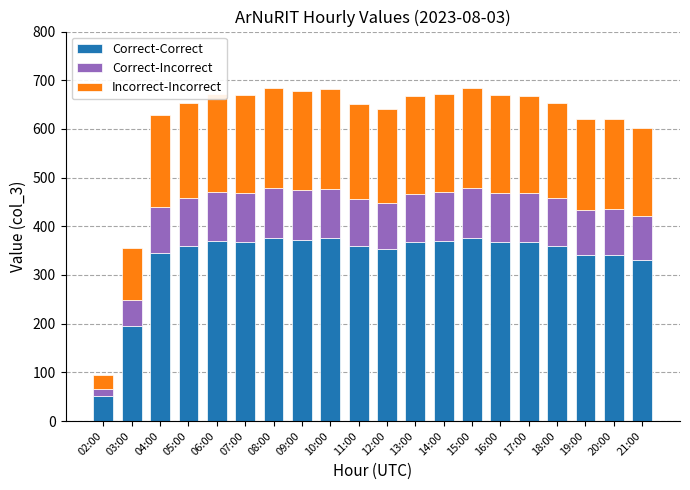

What is the total value across all series at 09:00?

677.0